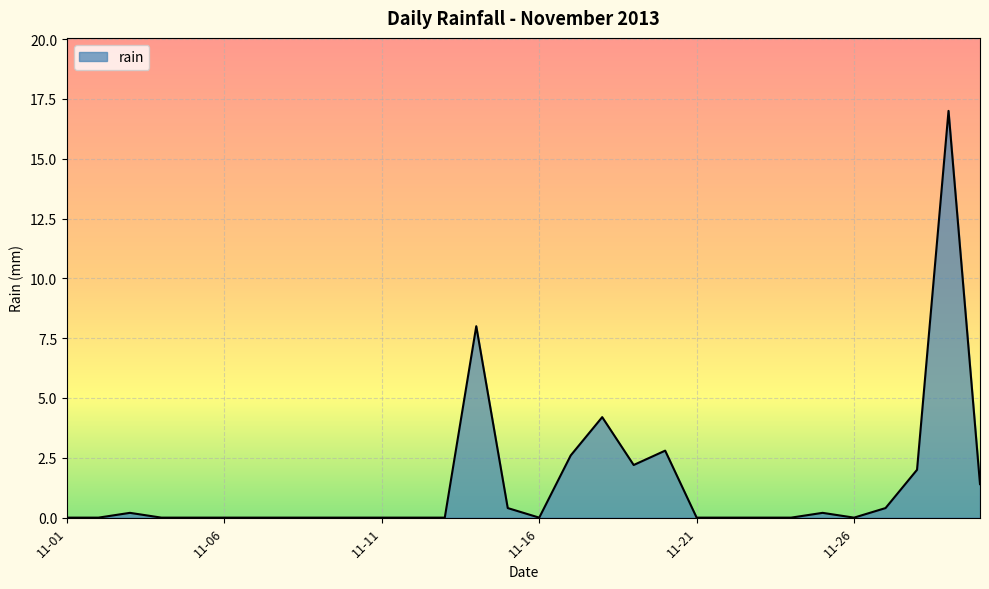

What is the maximum value shown in the chart?

17.0